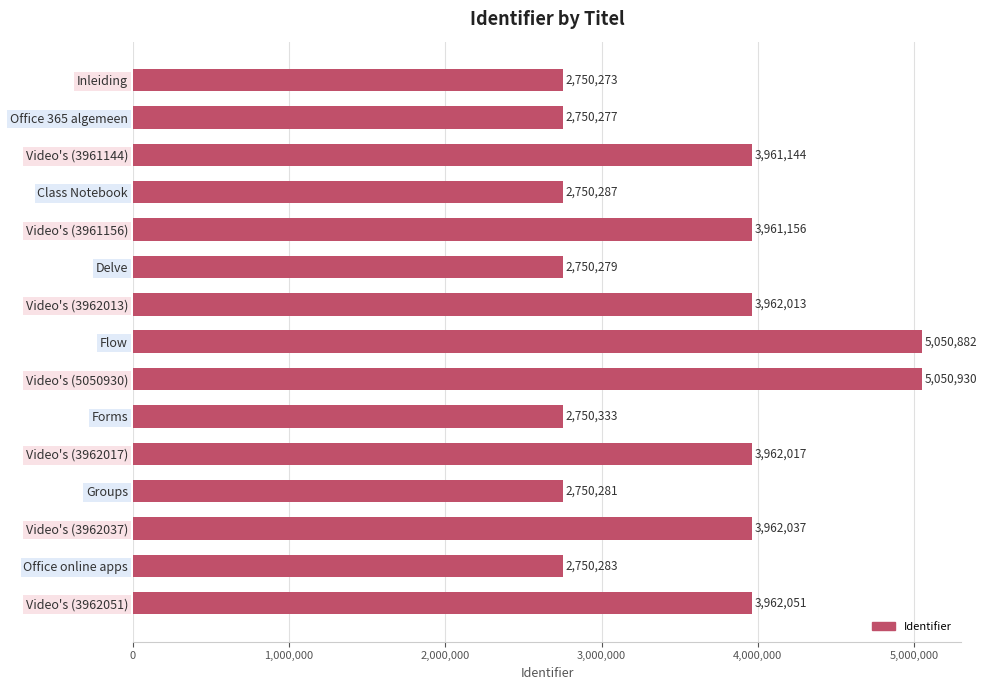

Approximately how many times larger is the value at Video's (3962017) compared to Video's (3962051)?

1.0